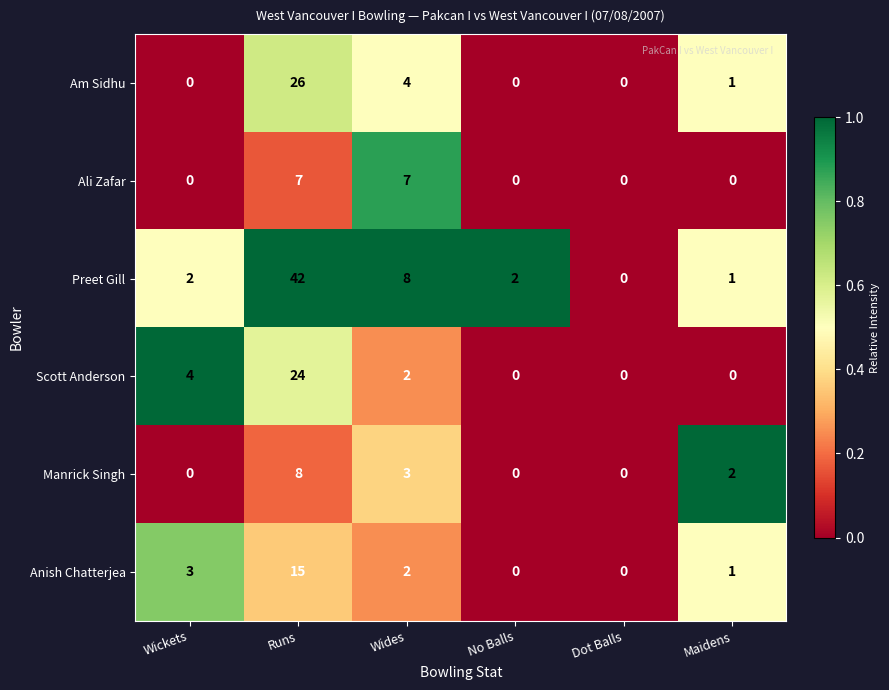

What is the sum of all Scott Anderson values?

30